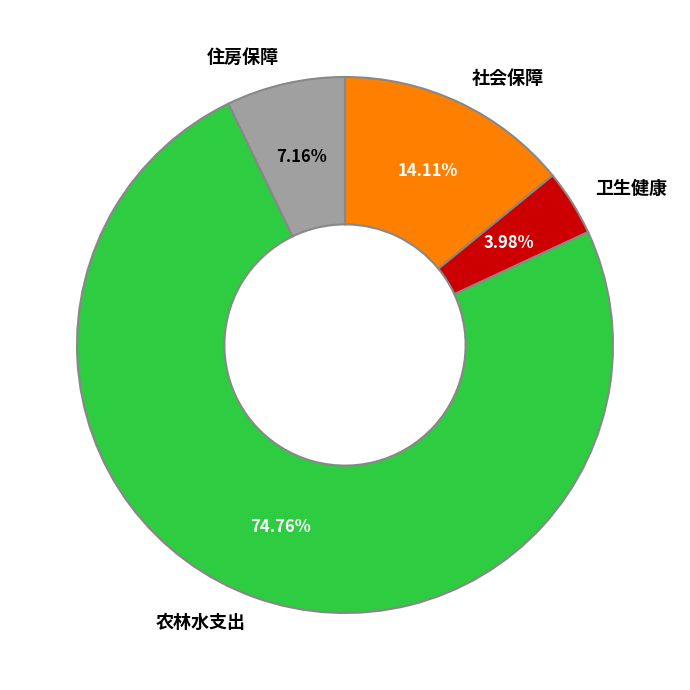

How many segments does this pie chart have?

4